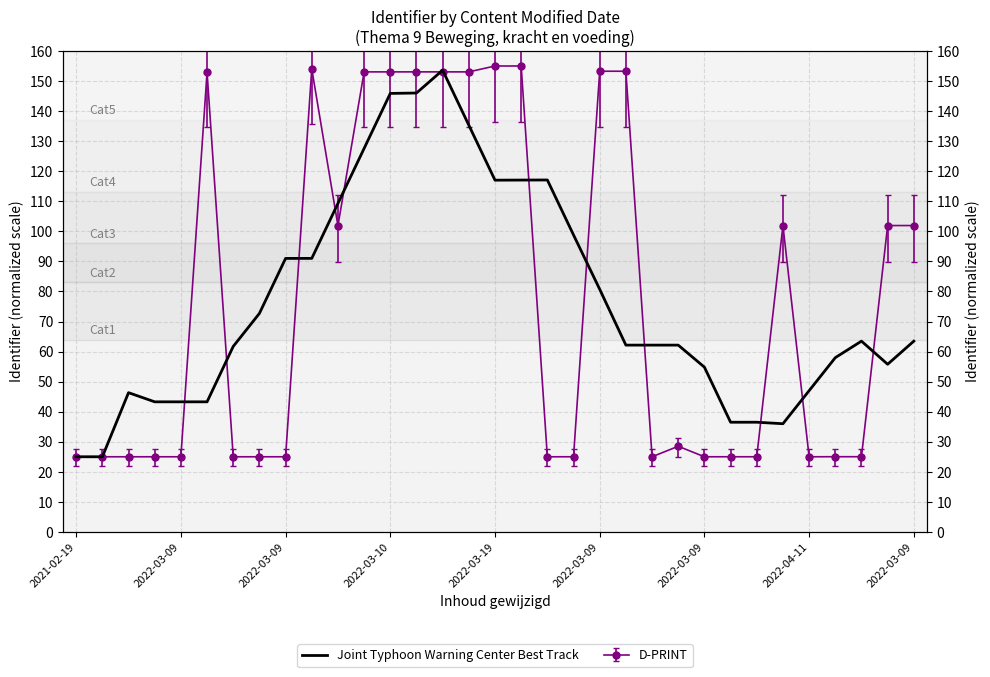

What is the value of the 4th point from the left?

43.3